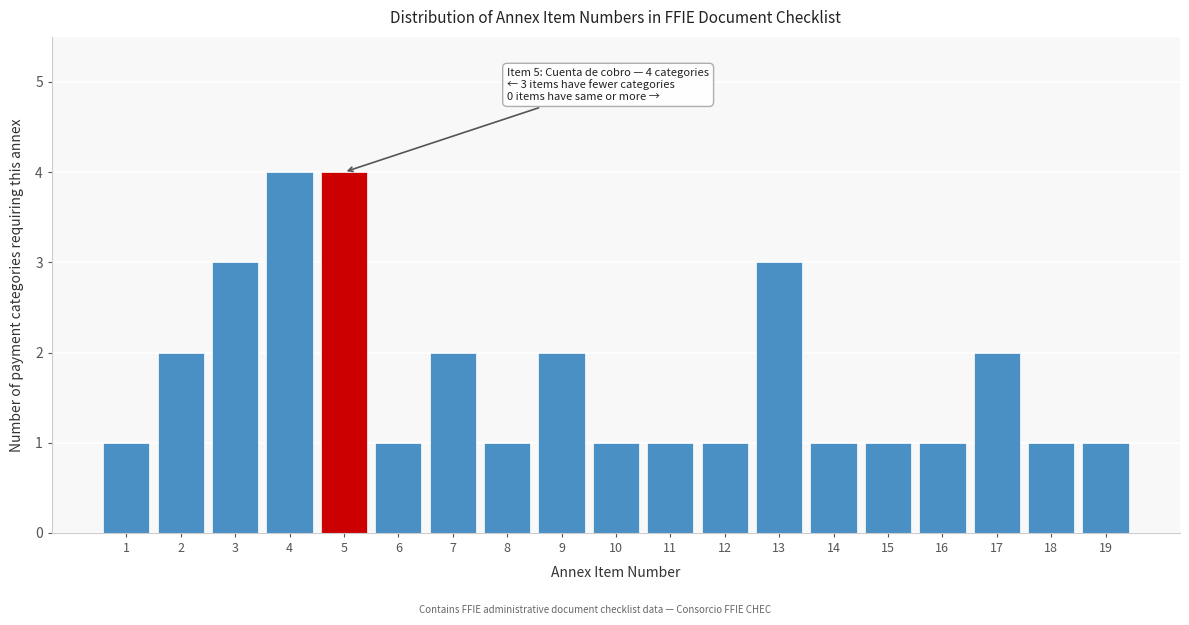

Reading left to right, what are all the values shown in this chart?

1=1	2=2	3=3	4=4	5=4	6=1	7=2	8=1	9=2	10=1	11=1	12=1	13=3	14=1	15=1	16=1	17=2	18=1	19=1